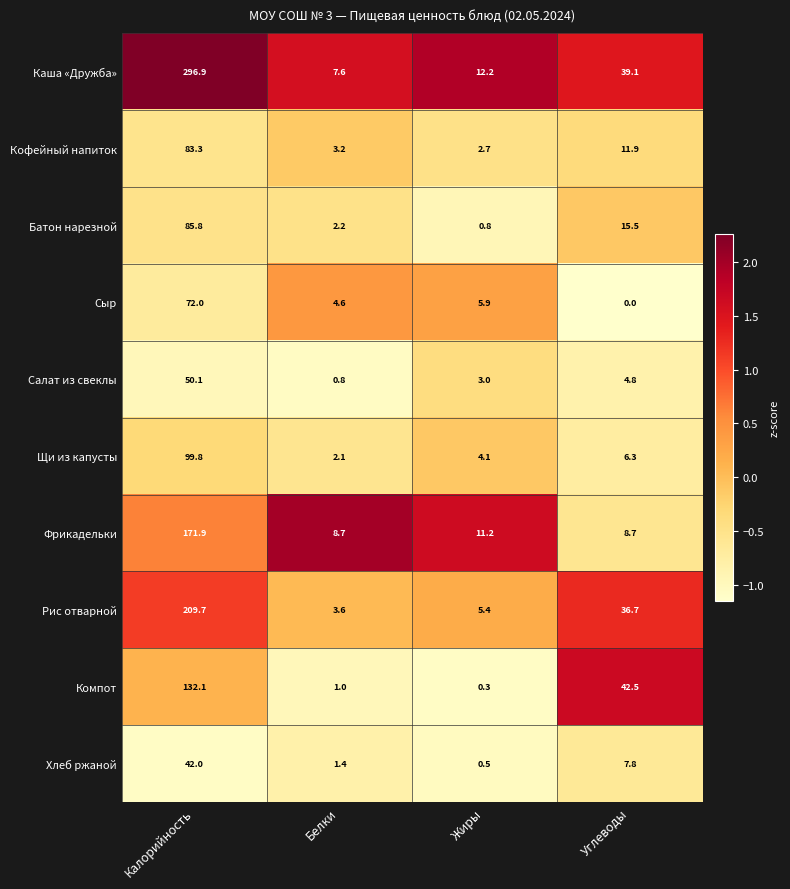

What is the greatest value displayed?

296.9